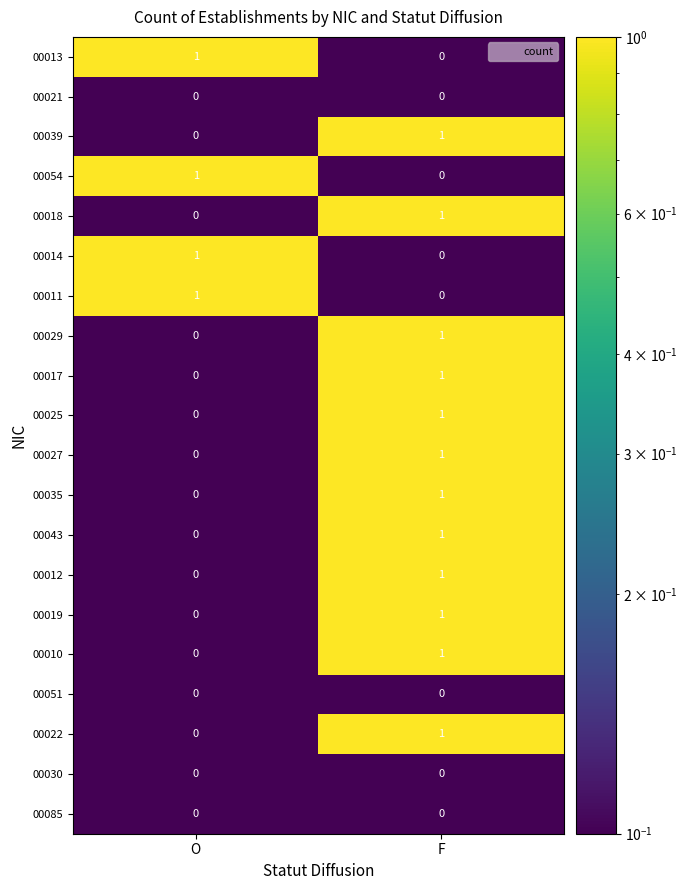

Where is 00039 nearest to the value 0?

O